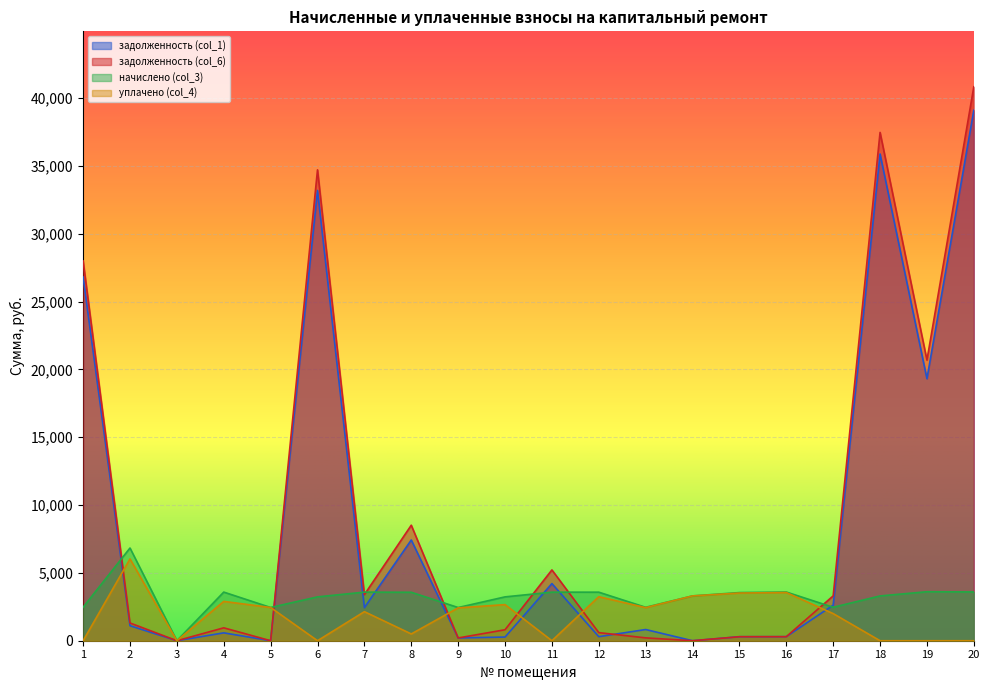

At which category is the sum across all series the highest?

20